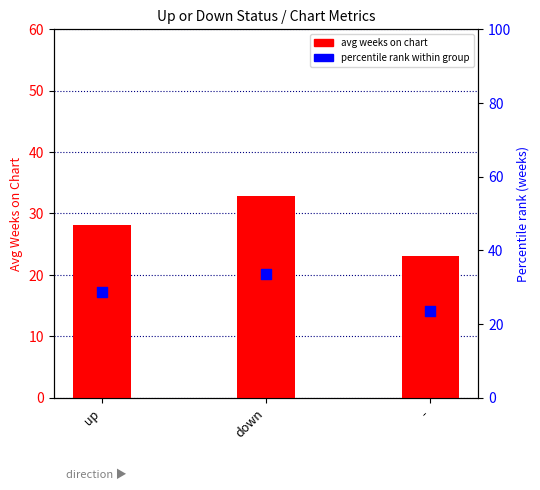

At which category is the sum across all series the highest?

down